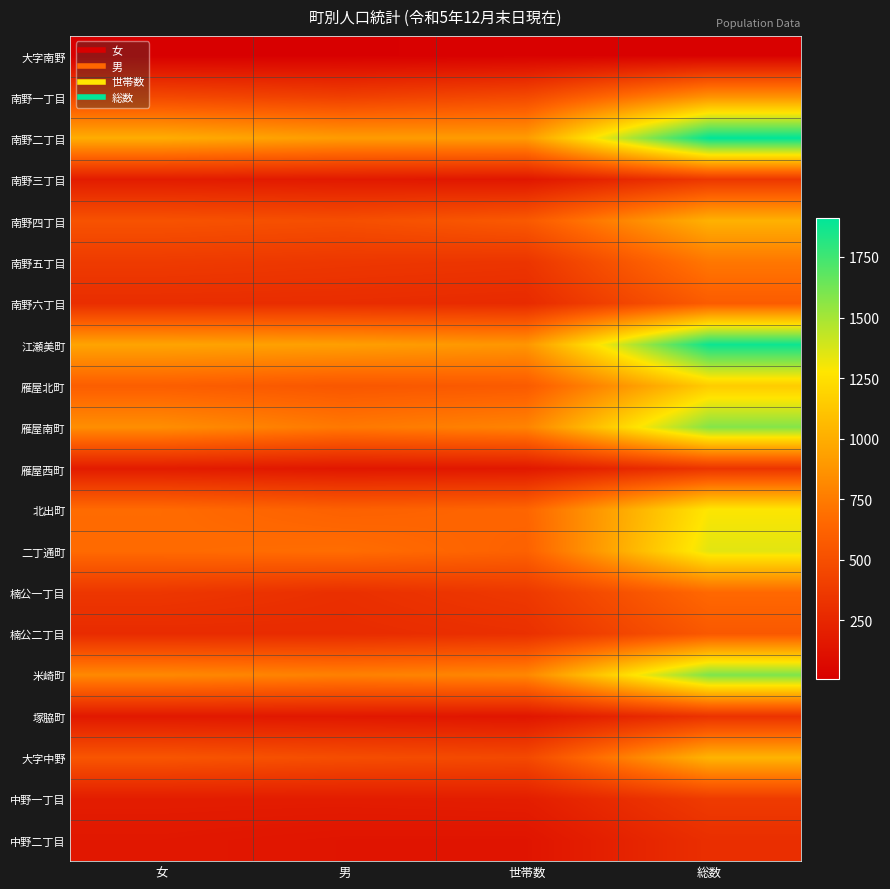

At which category is the sum across all series the highest?

総数